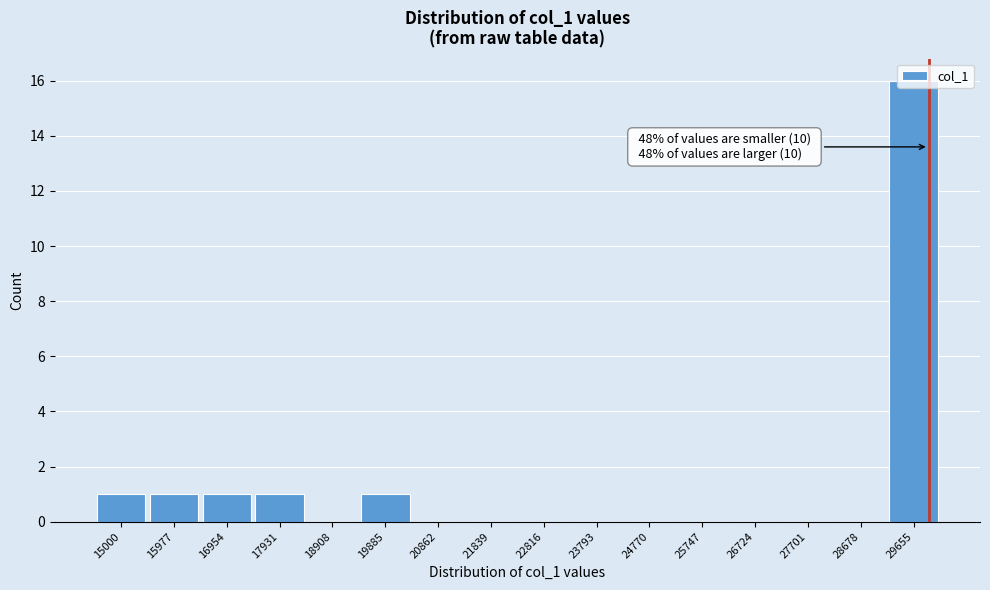

The chart shows a value of 0 at 26724. True or false?

True